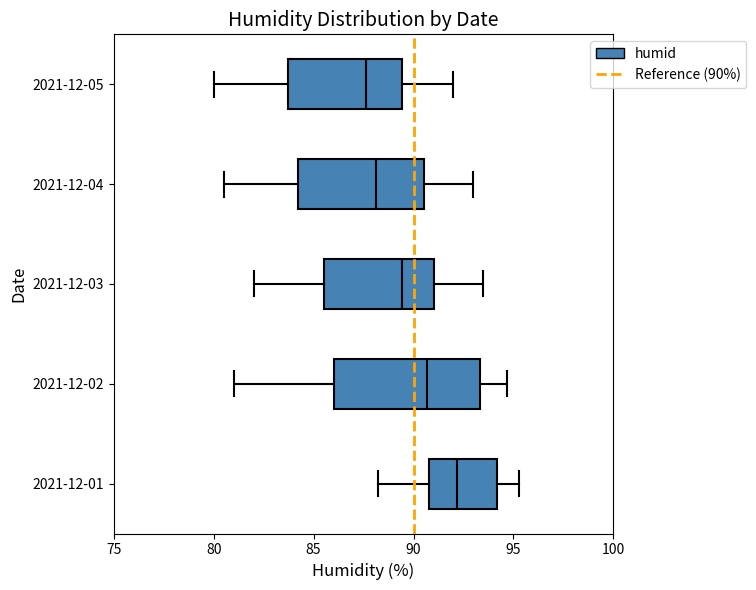

Which box's median line is the furthest to the right?

2021-12-01